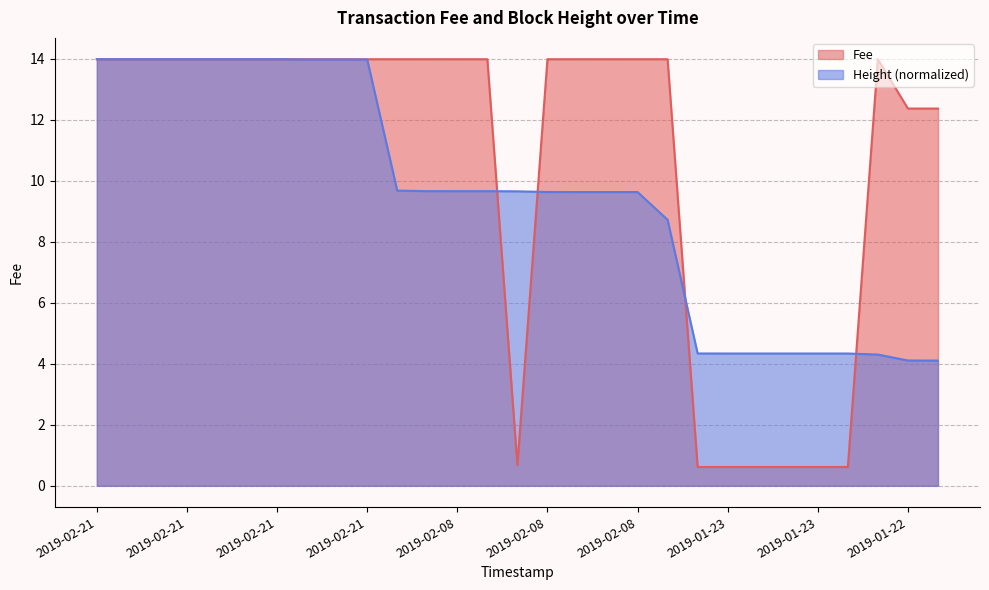

Reading right to left, what are all the values shown in this chart?

Fee: 12.4	12.4	14.0	0.6	0.6	0.6	0.6	0.6	0.6	14.0	14.0	14.0	14.0	14.0	0.7	14.0	14.0	14.0	14.0	14.0	14.0	14.0	14.0	14.0	14.0	14.0	14.0	14.0	14.0
Height: 4.1	4.1	4.3	4.3	4.3	4.3	4.3	4.3	4.3	8.7	9.6	9.6	9.6	9.6	9.7	9.7	9.7	9.7	9.7	14.0	14.0	14.0	14.0	14.0	14.0	14.0	14.0	14.0	14.0